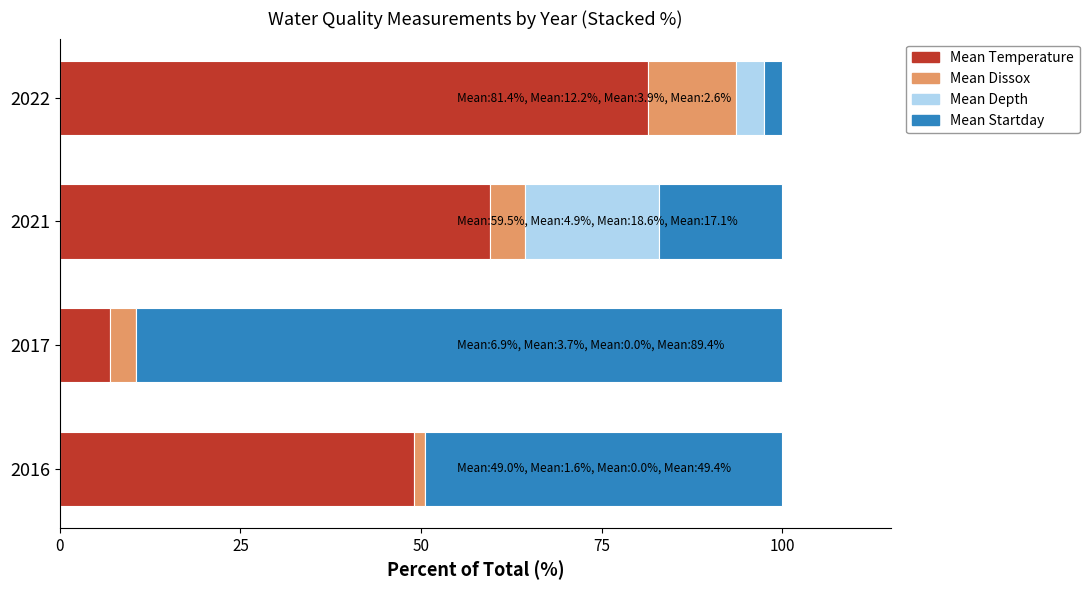

What is the total value across all series at 2022?

100.0